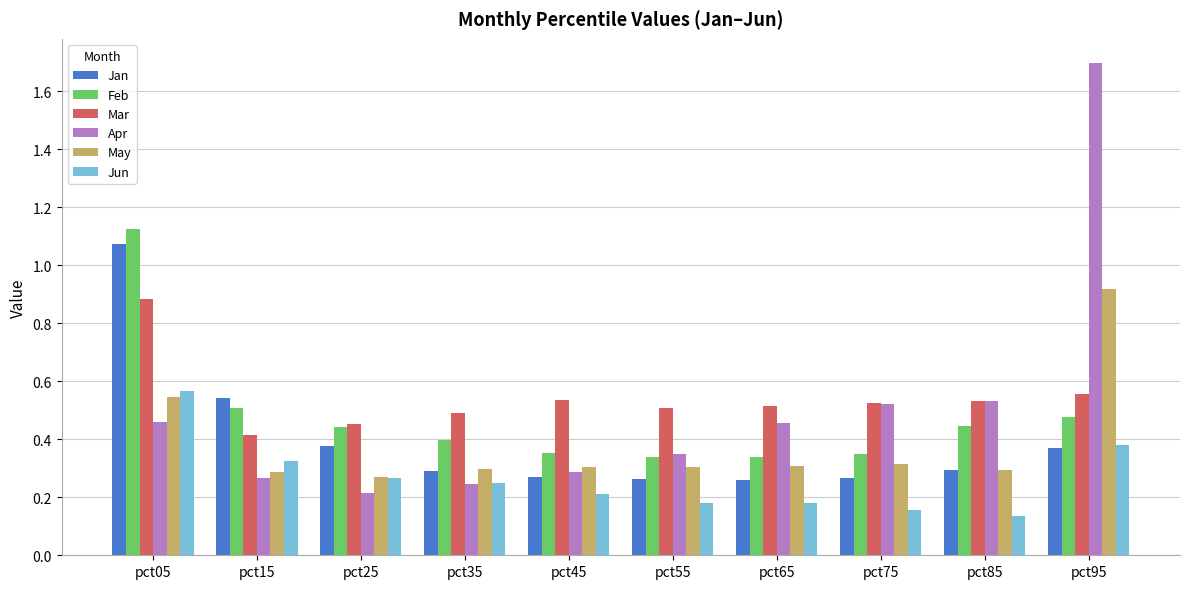

True or false: May has a value of 0.3 at pct65.

True